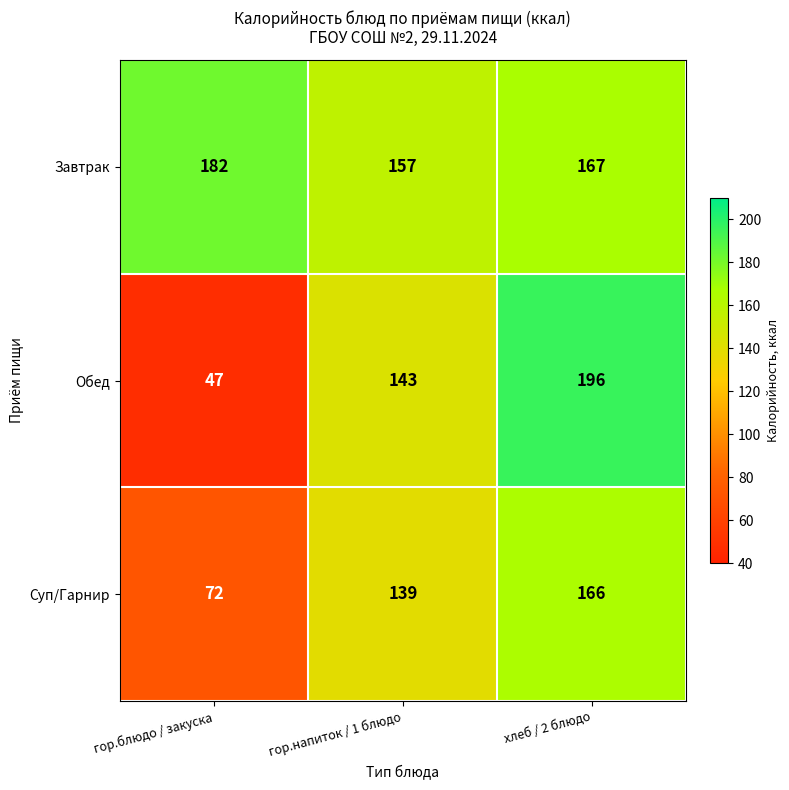

Reading left to right, what are all the values shown in this chart?

Завтрак: 182	157	167
Обед: 47	143	196
Суп/Гарнир: 72	139	166